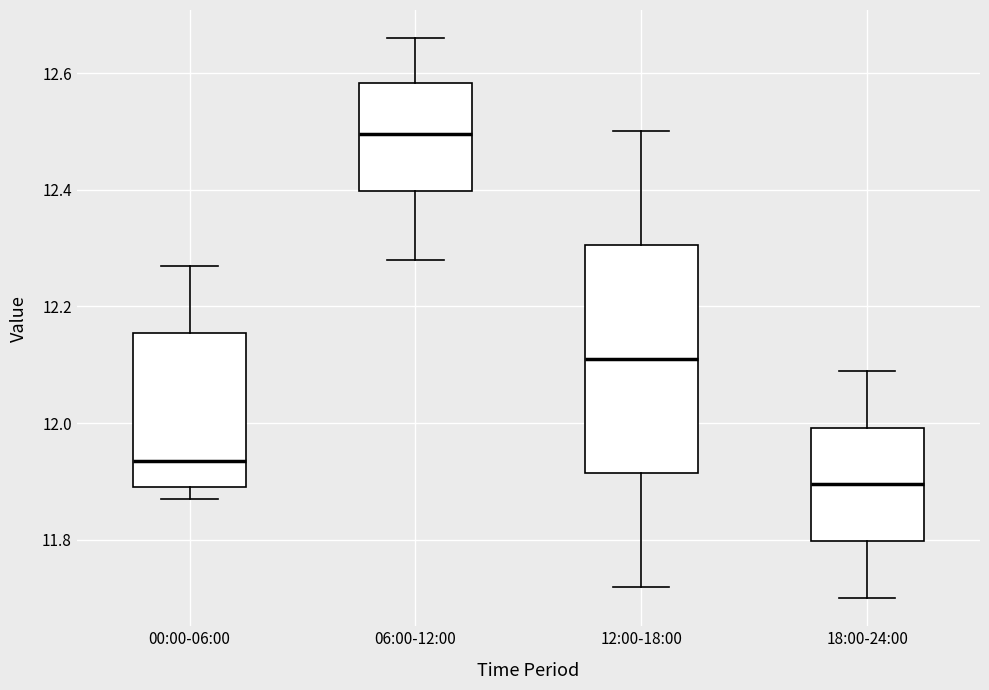

Which box has the lowest median line?

18:00-24:00